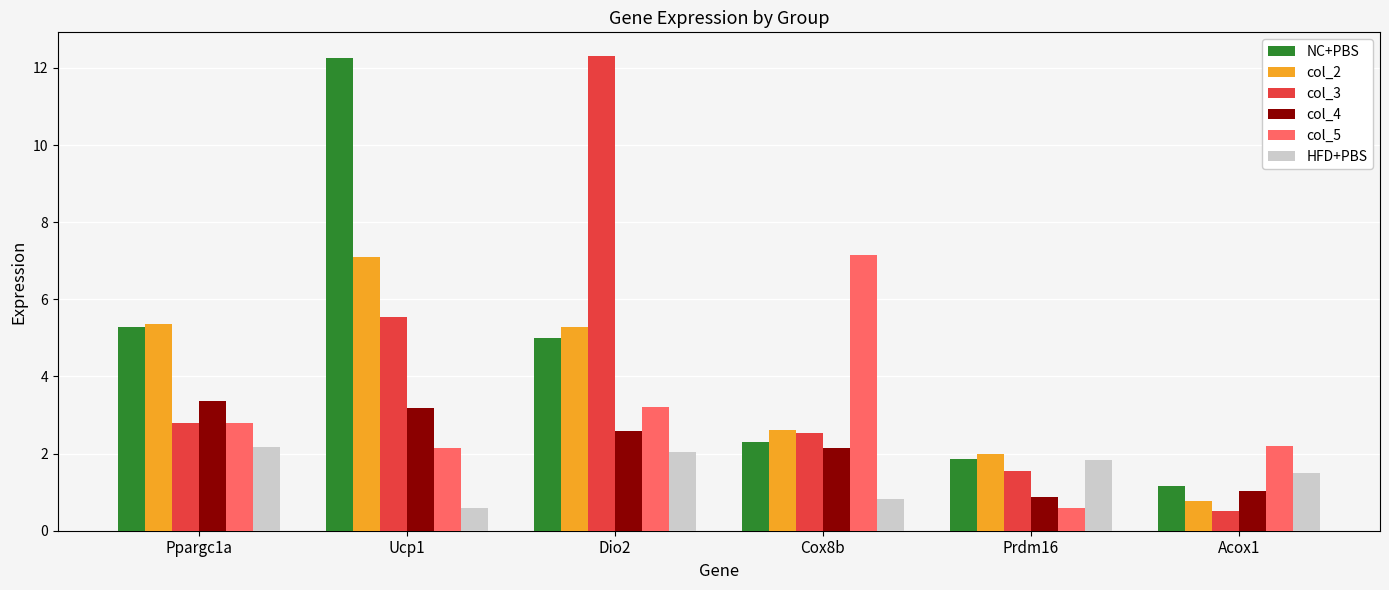

Which series has the widest spread of values?

col_3